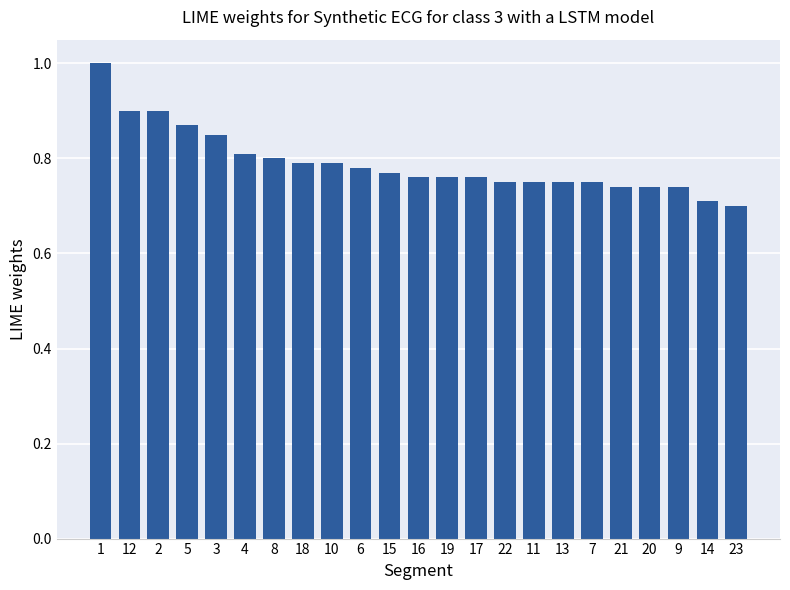

The chart shows a value of 0.7 at 23. True or false?

True